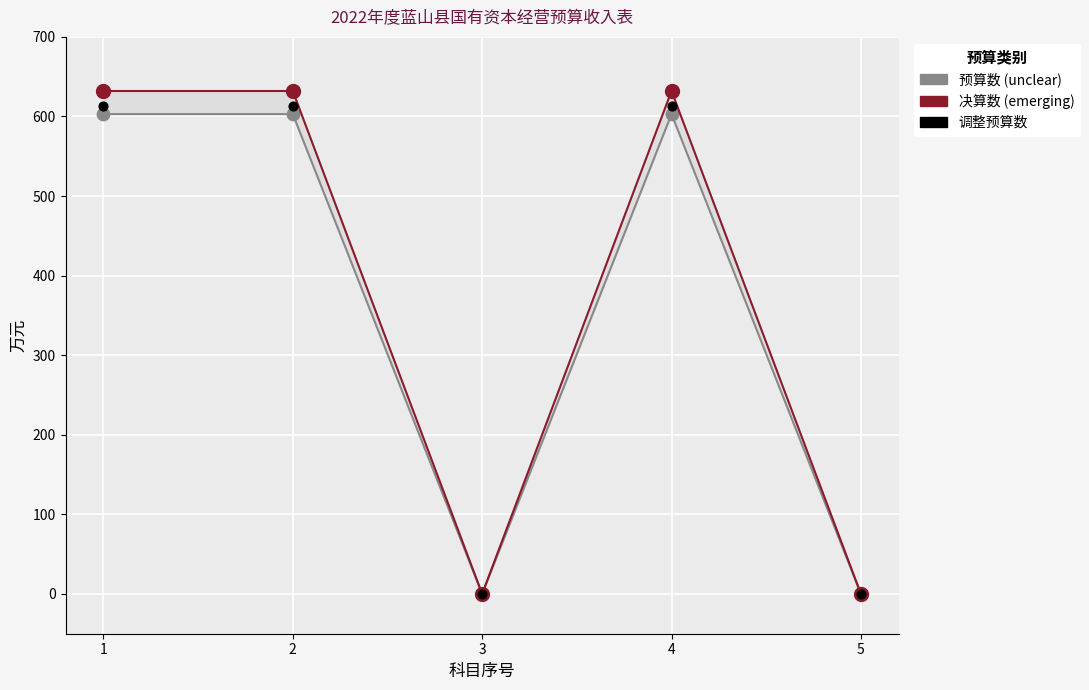

Which series contains the highest Y value?

决算数 (emerging)